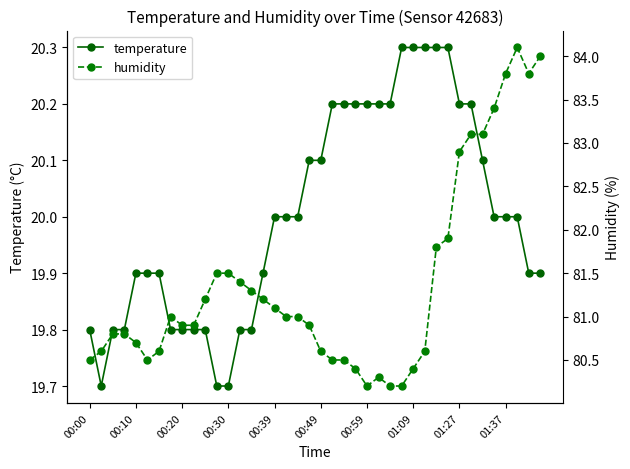

What is the lowest value of the temperature series?

19.7